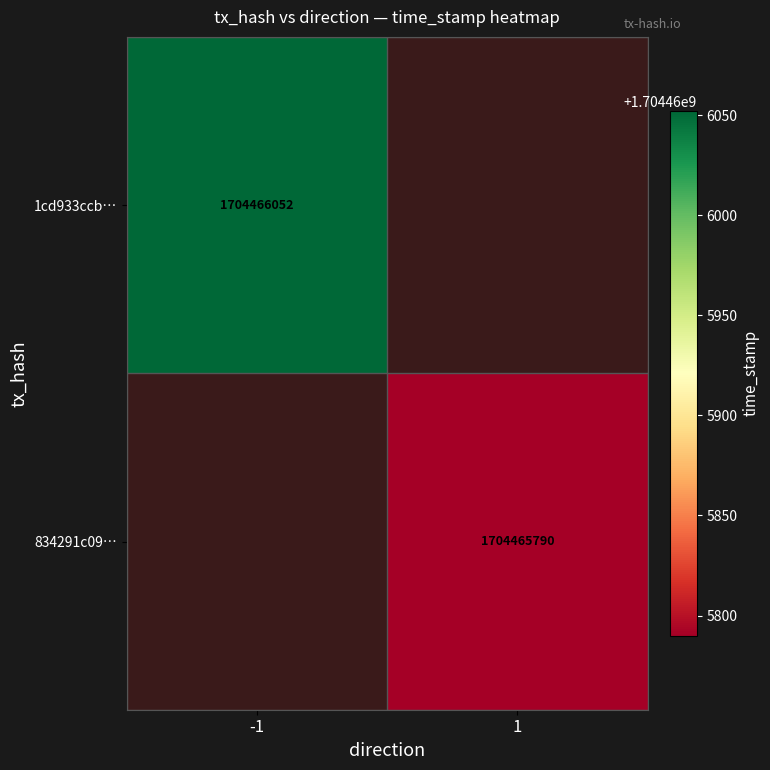

Where is -1 nearest to the value 852233026?

-1